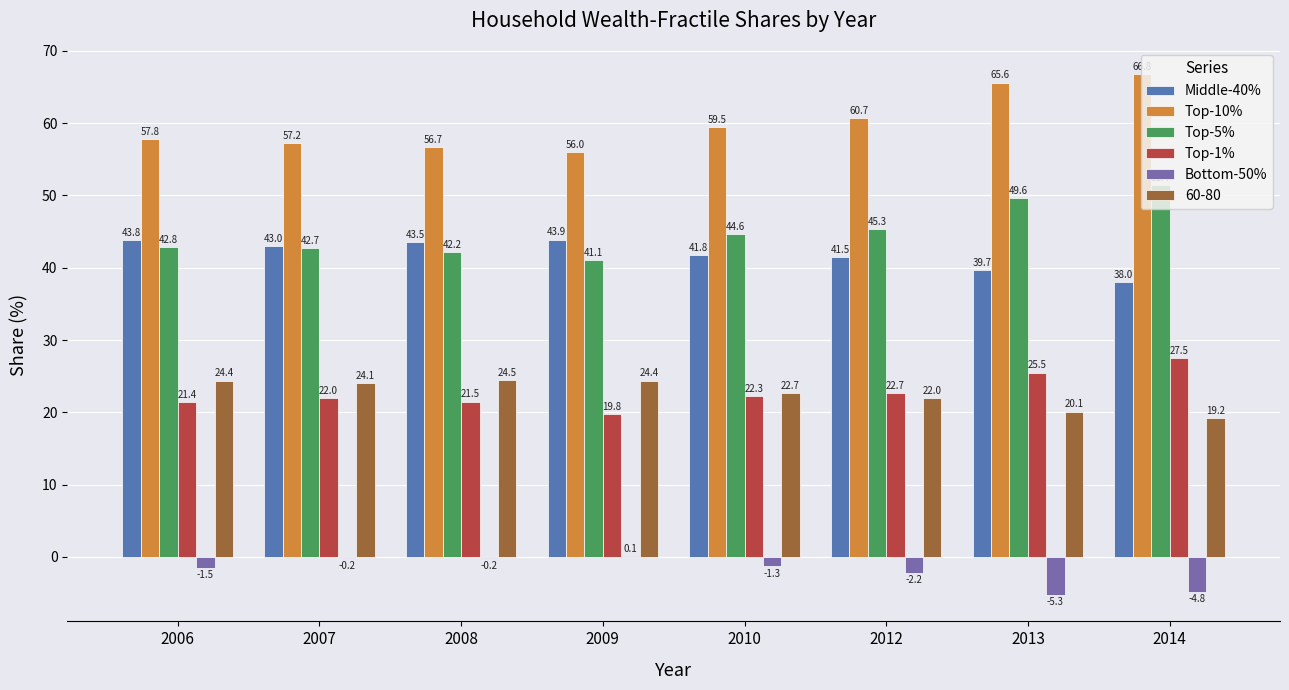

What is the sum of the Top-5% values at 2008 and 2010?

86.8